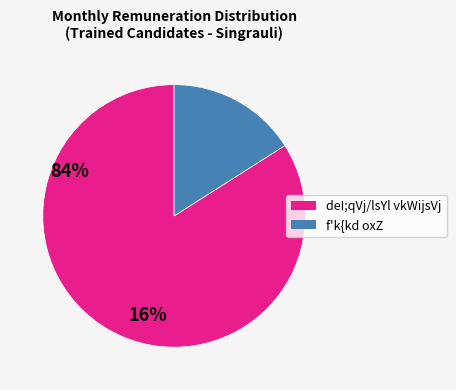

Is there any slice that represents more than half of the pie?

Yes